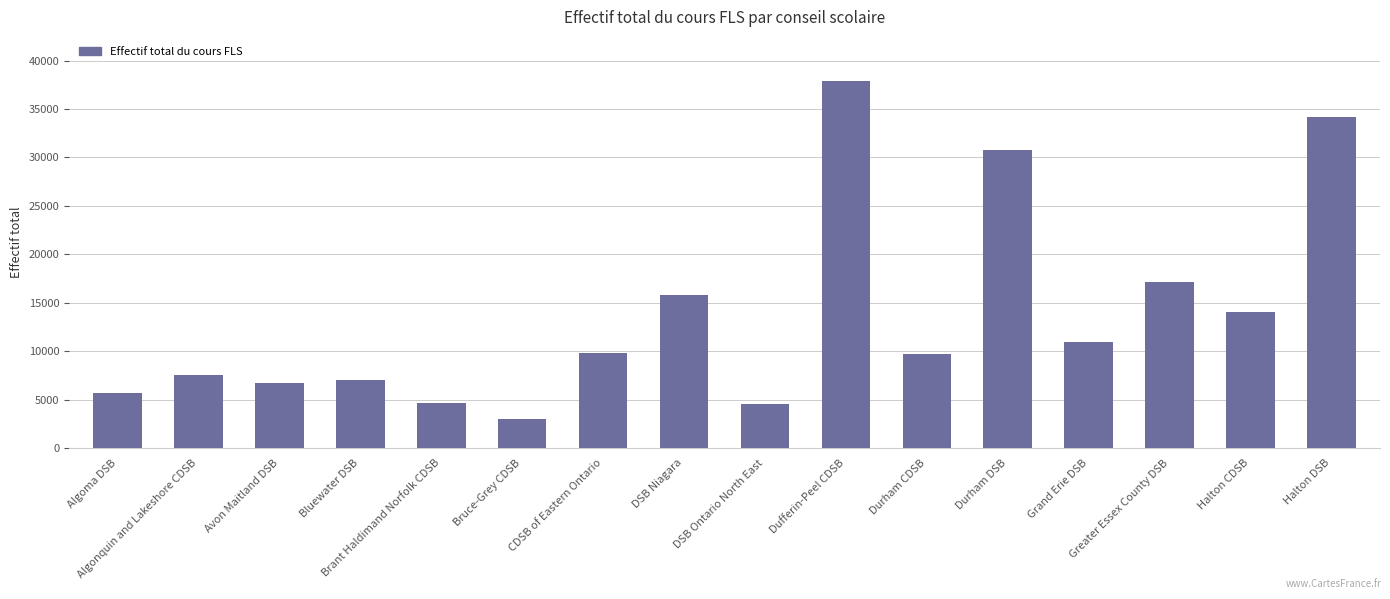

What position from the left is CDSB of Eastern Ontario?

7